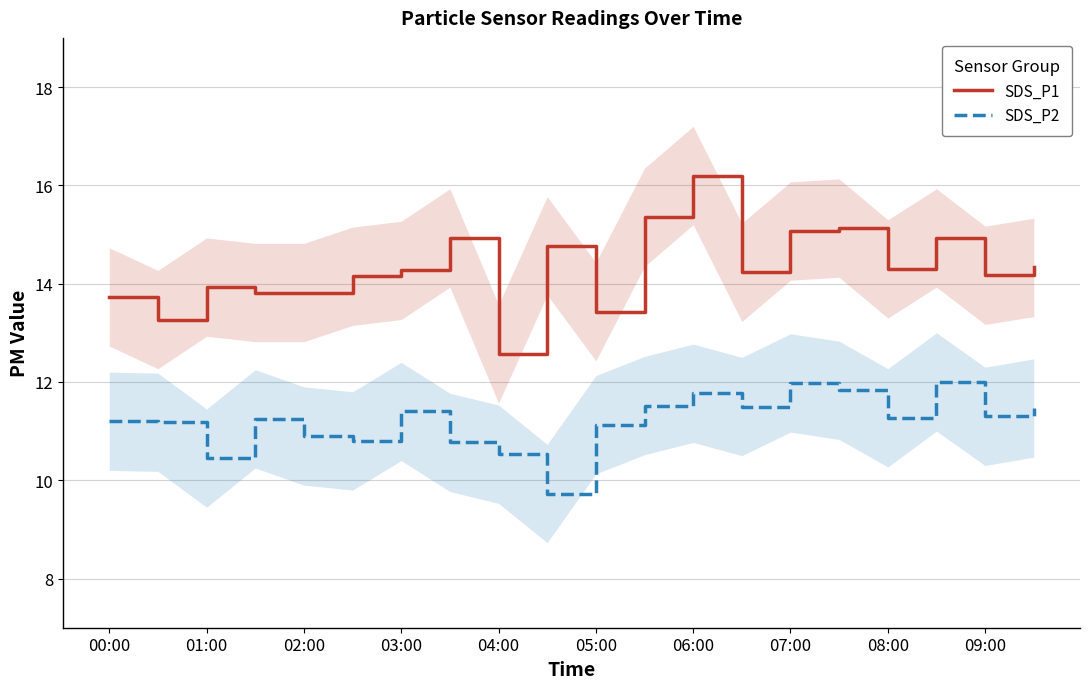

How many data points in SDS_P2 are less than 11?

6